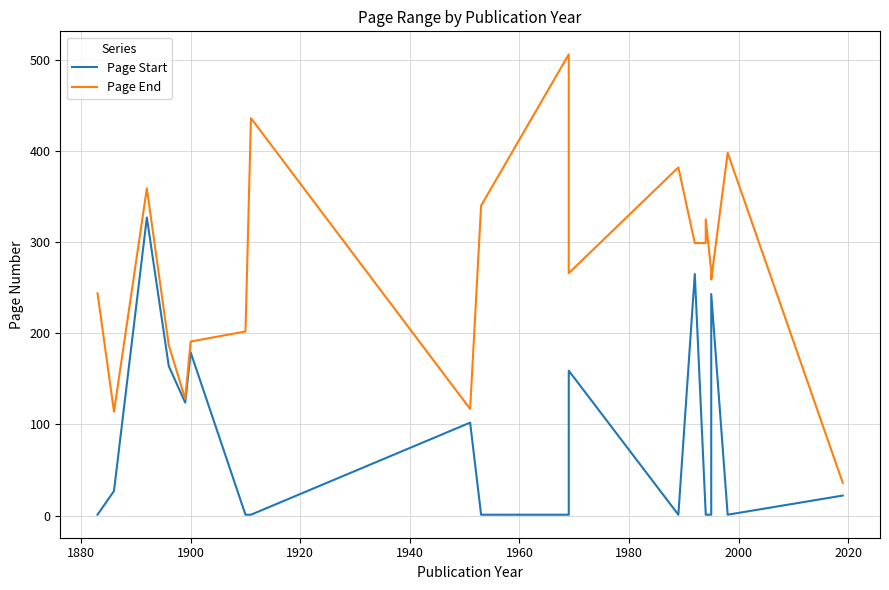

At how many categories does at least one series exceed 241?

13